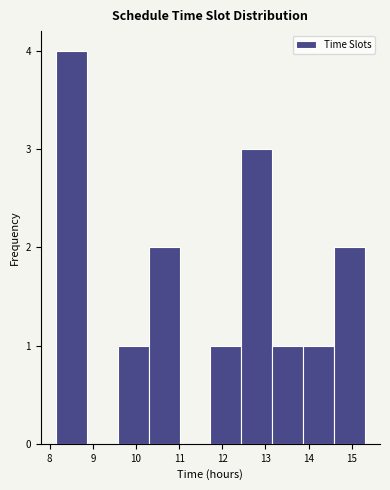

Reading left to right, transcribe this chart: for each bar, give the range it covers on the x-axis and its height. Neither the bar edges nor the heights are printed on the chart, so give them approximately, as read against the axes.

8.2 to 8.9: 4
8.9 to 9.6: 0
9.6 to 10.3: 1
10.3 to 11.0: 2
11.0 to 11.7: 0
11.7 to 12.4: 1
12.4 to 13.2: 3
13.2 to 13.9: 1
13.9 to 14.6: 1
14.6 to 15.3: 2